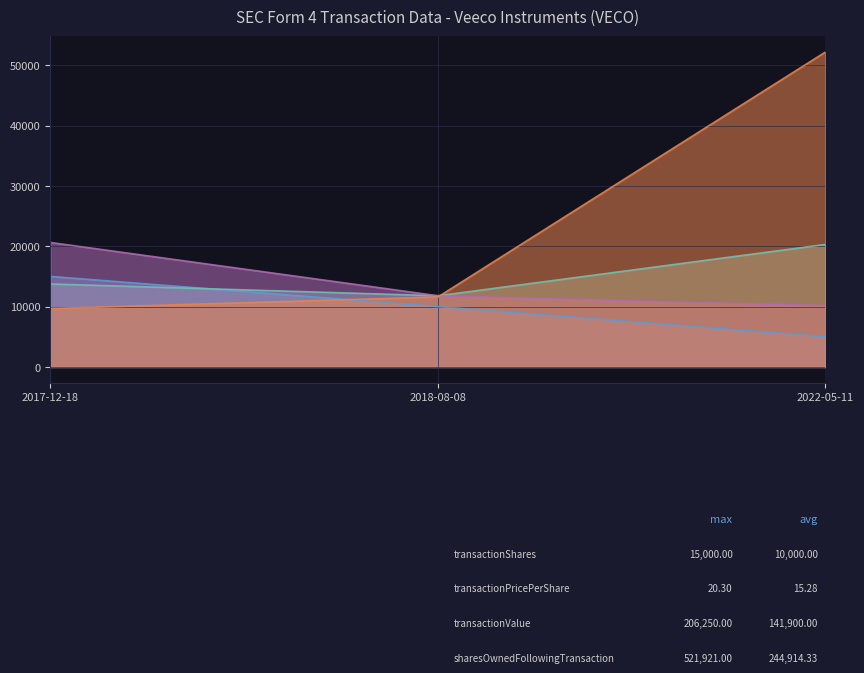

How many lines are shown in the chart?

4